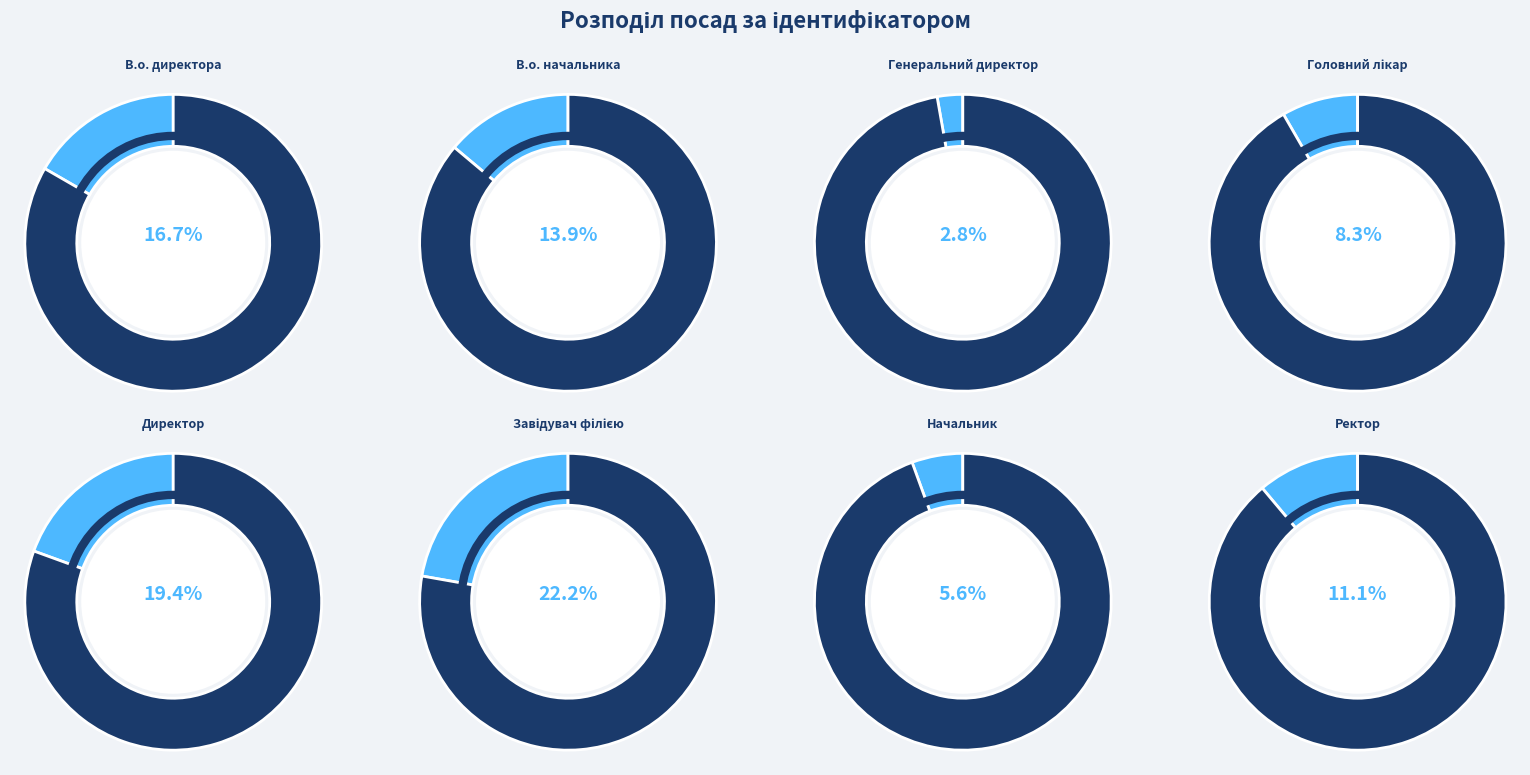

To the nearest percent, what is the combined percentage of В.о. начальника and Ректор?

25%